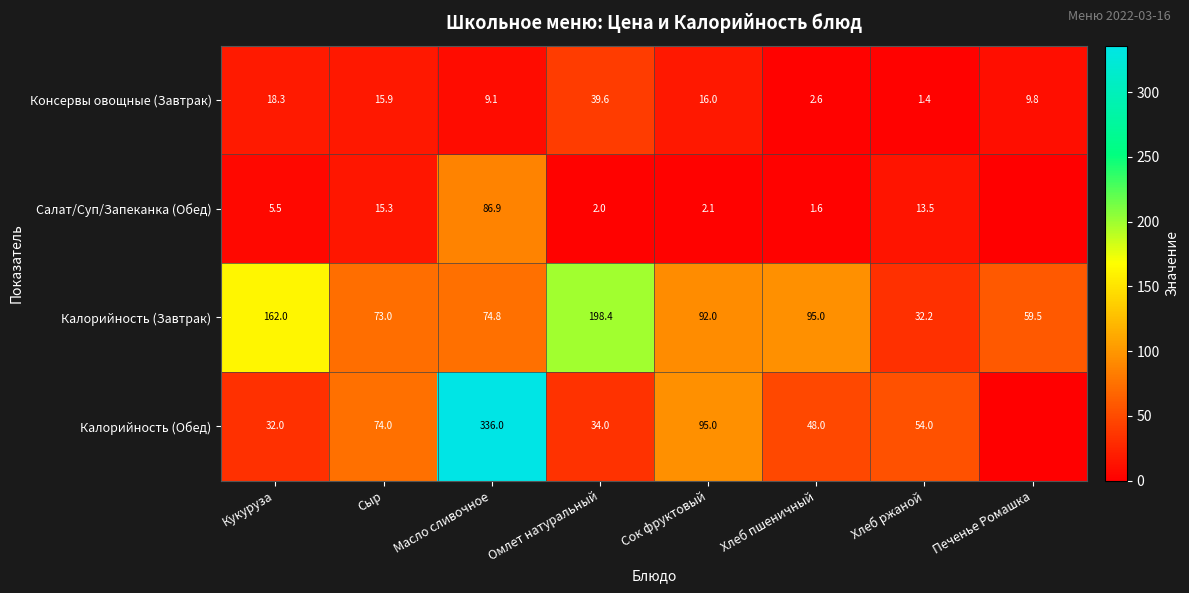

At how many categories does at least one series exceed 222?

1